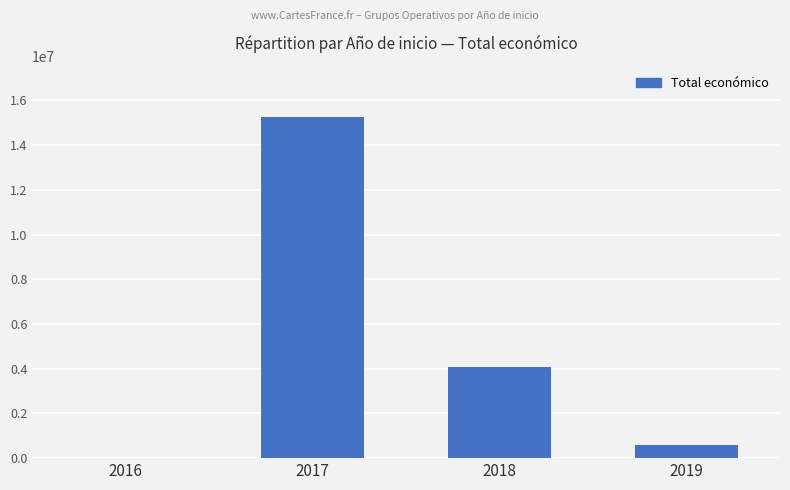

Approximately how many times larger is the value at 2018 compared to 2016?

718.4